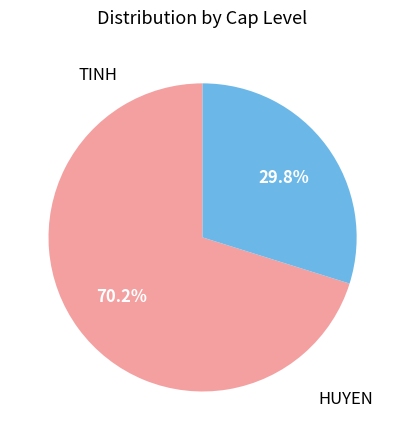

To the nearest percent, what portion does TINH represent?

70%